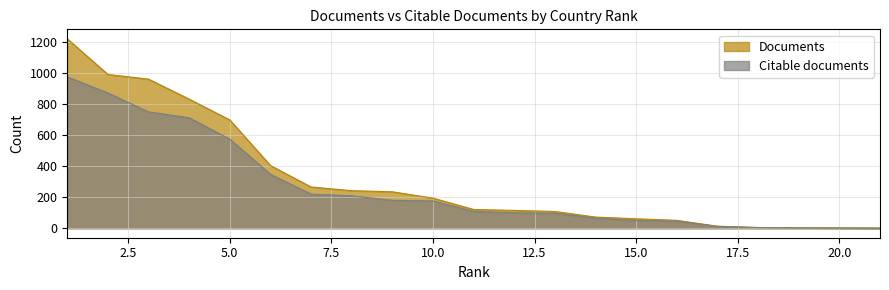

Reading right to left, list all the values displayed in this chart.

Documents: 1	2	3	5	13	51	61	72	108	115	121	194	235	242	266	404	698	832	961	991	1221
Citable documents: 1	2	3	4	12	46	50	65	97	100	109	176	180	209	220	348	574	712	750	872	976